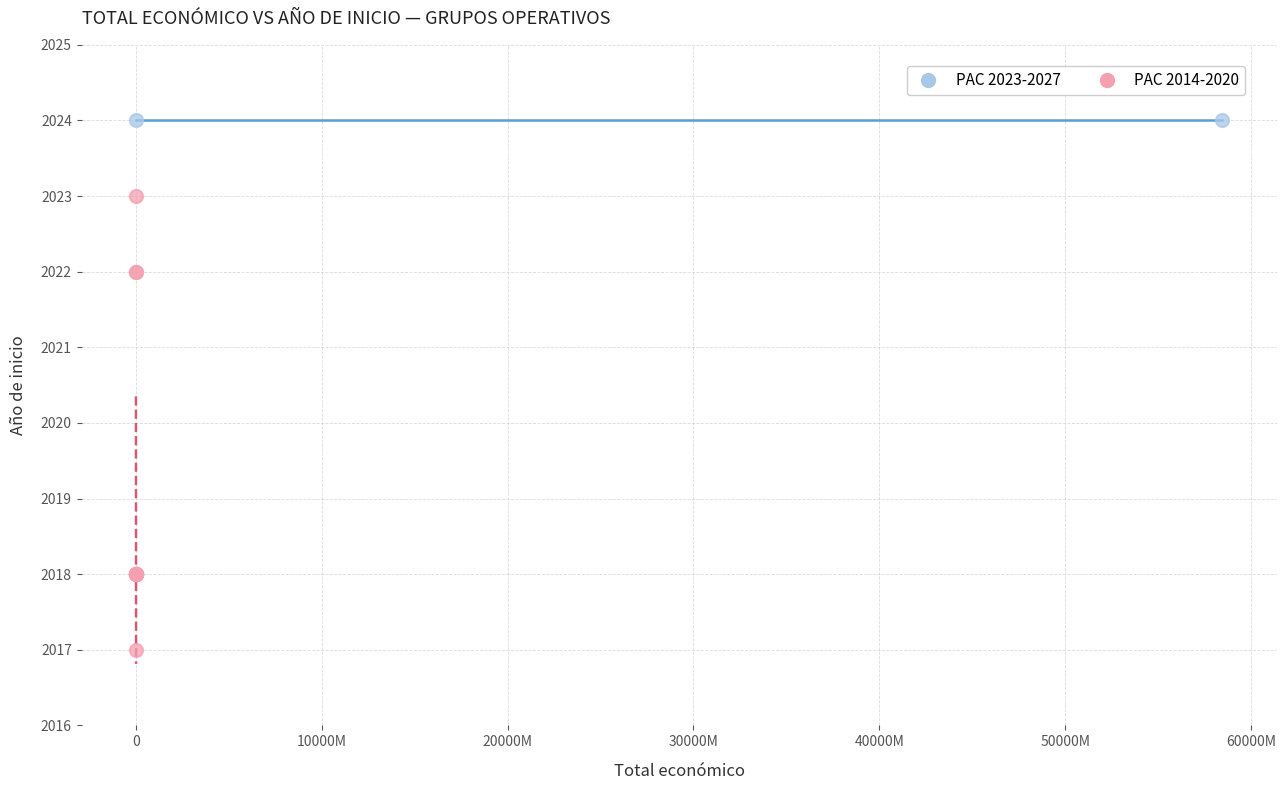

What are all the series names shown in the legend?

PAC 2023-2027, PAC 2014-2020